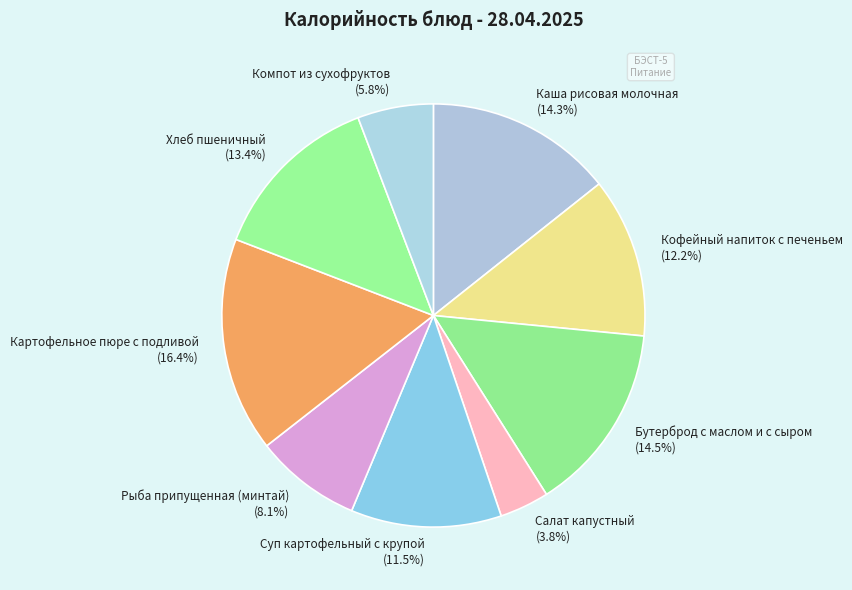

To the nearest percent, what portion does Каша рисовая молочная represent?

14%